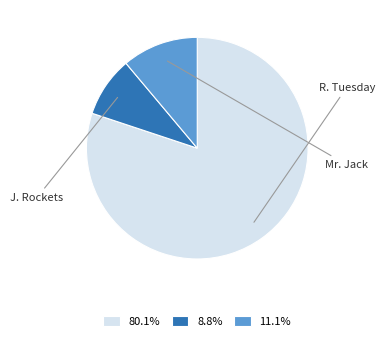

To the nearest percent, what portion does Mr. Jack represent?

11%